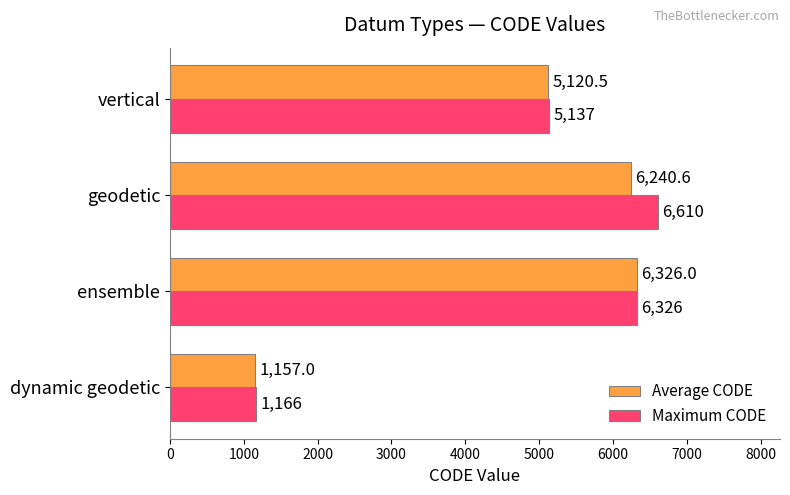

Which series has the widest spread of values?

Maximum CODE